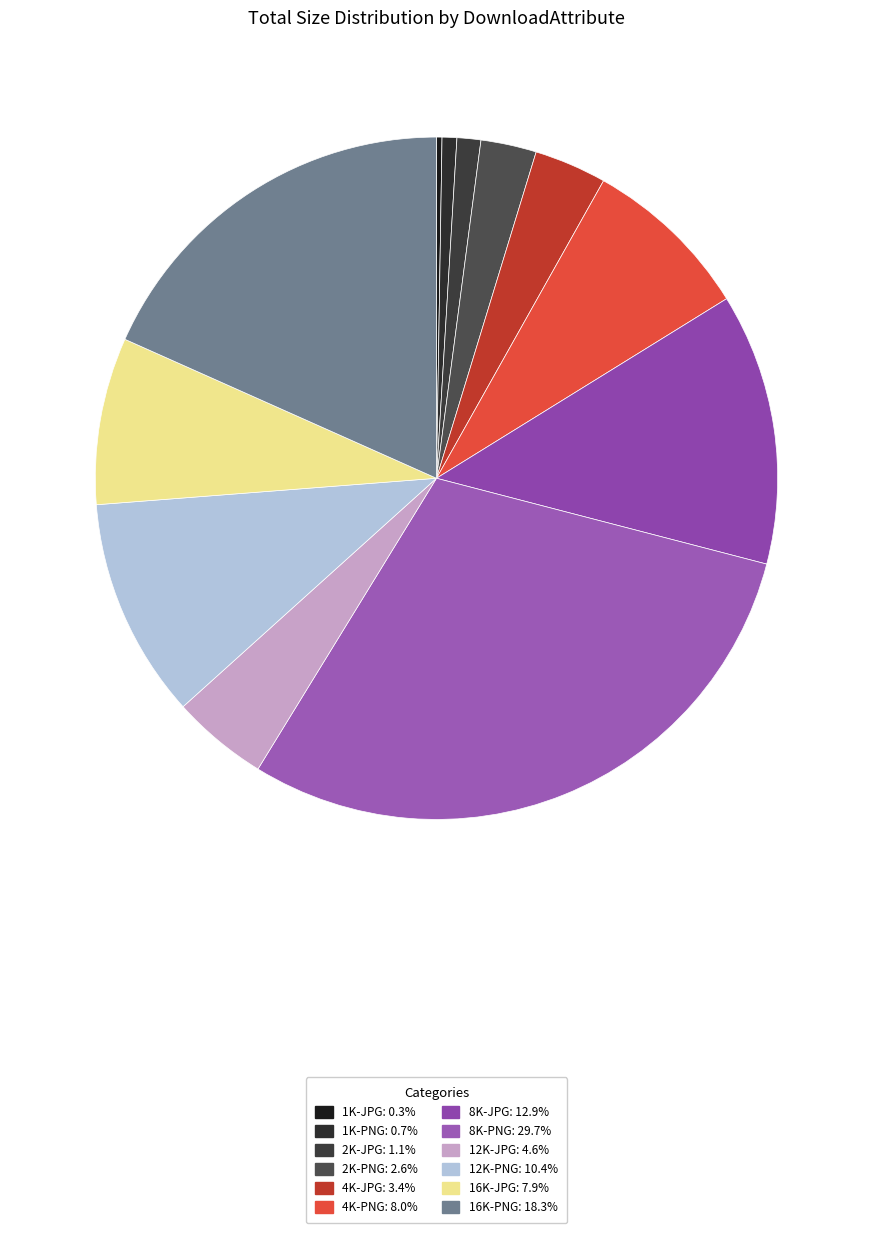

The 2K-JPG slice represents 1% of the pie. True or false?

True